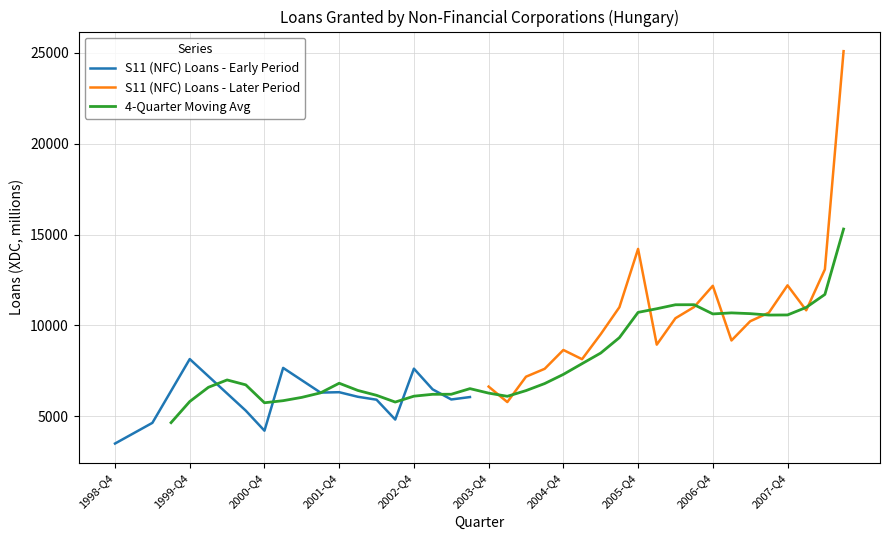

The value at 2002-Q4 is 1989. True or false?

False